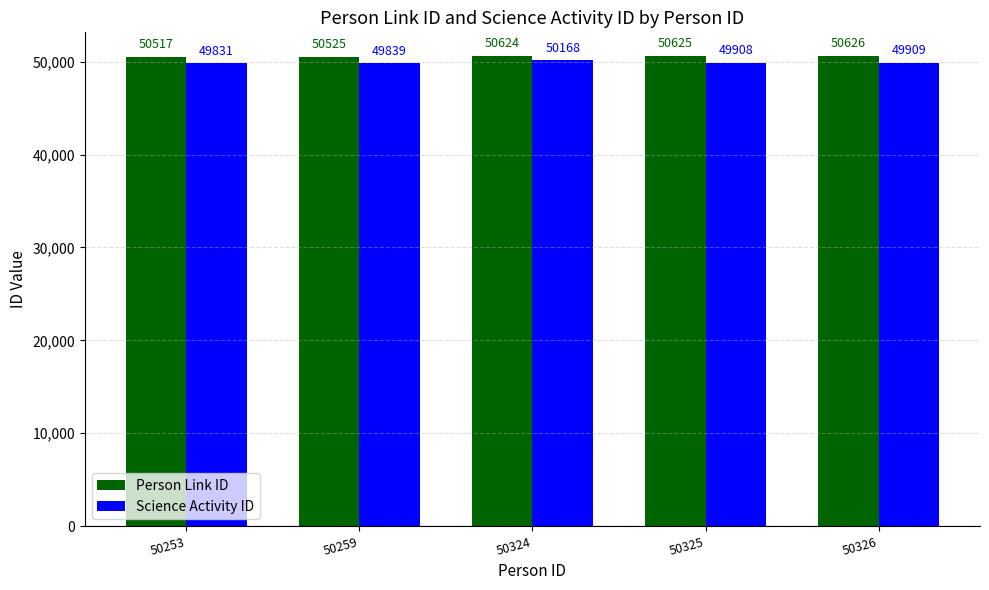

Read the Person Link ID value at 50259.

50525